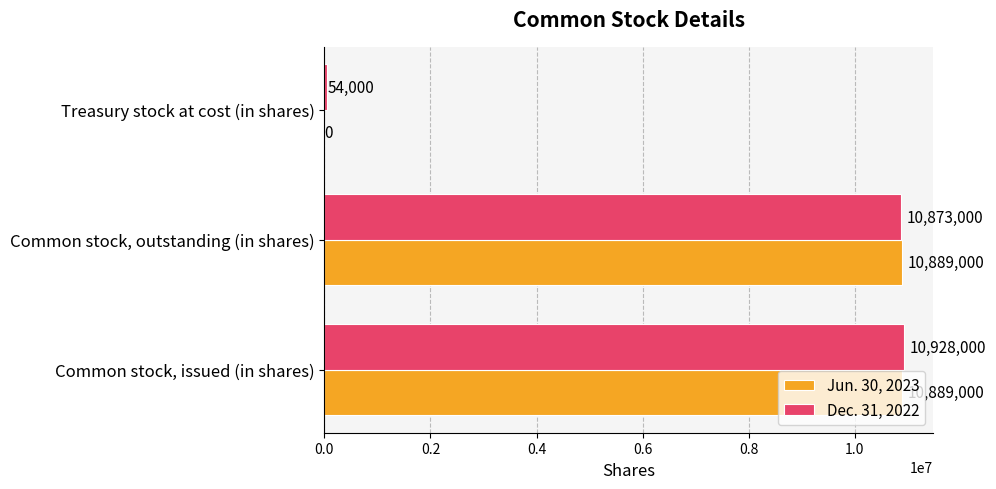

The value of Jun. 30, 2023 at Treasury stock at cost (in shares) is 0. True or false?

True